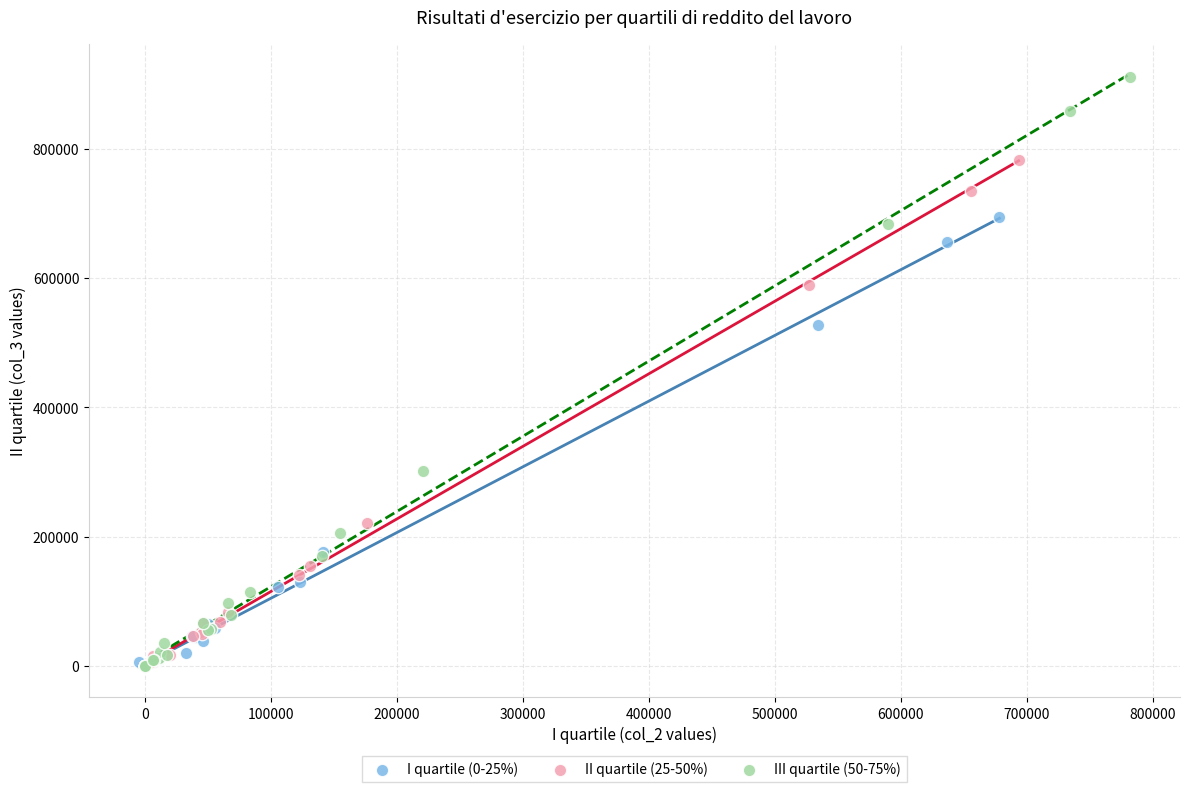

Which series has the widest spread of Y values?

III quartile (50-75%)